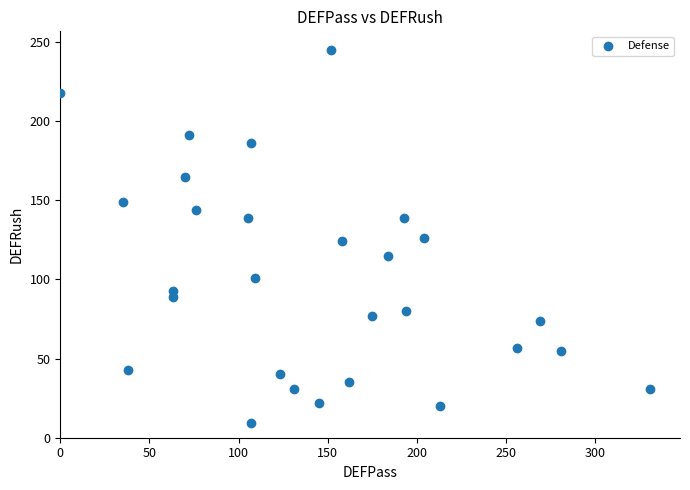

What is the range of X values (max minus min)?

331